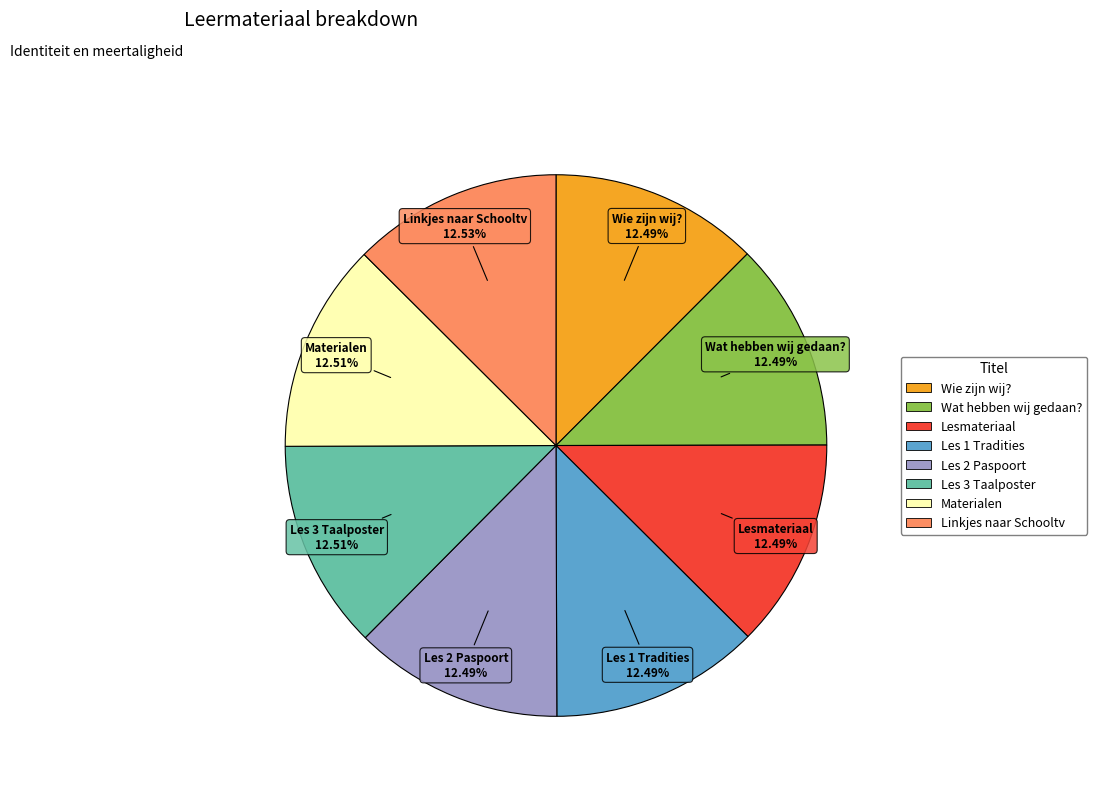

Is Linkjes naar Schooltv the majority of the pie?

No